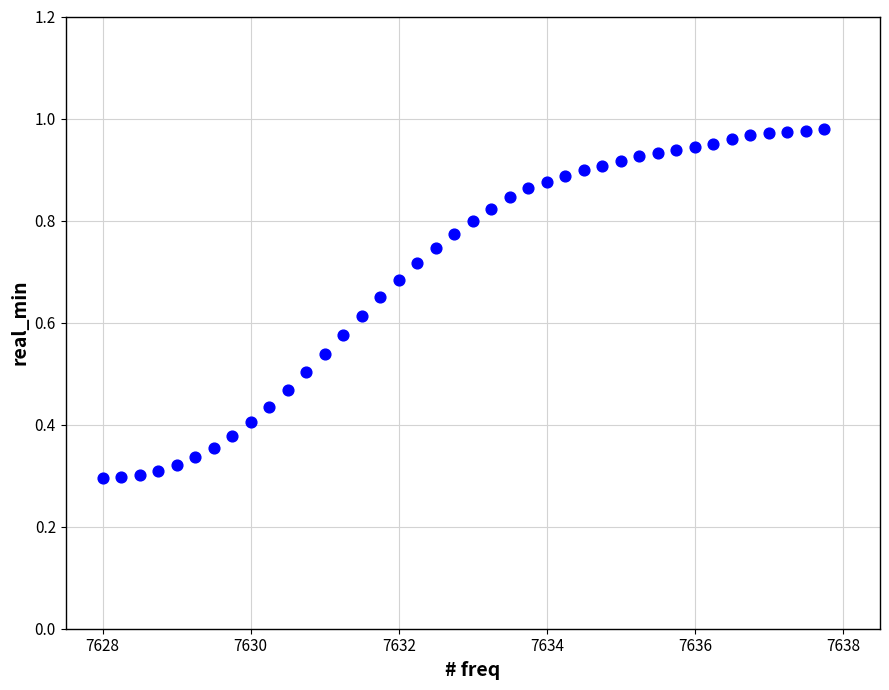

What is the range of X values (max minus min)?

9.8